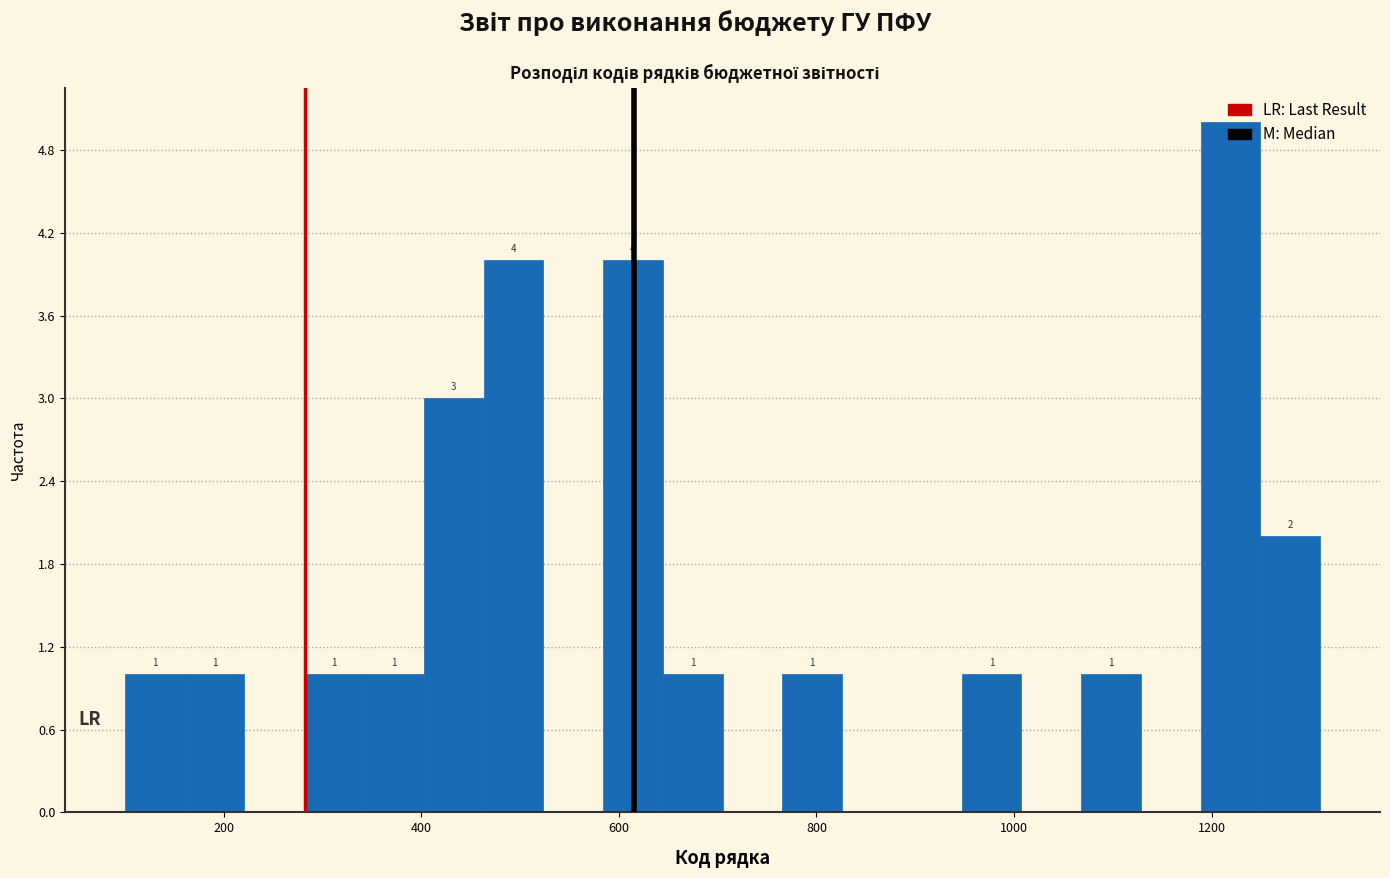

Around what value on the x-axis is the tallest bar? Give the approximate position of its centre, as read against the axis.

1220